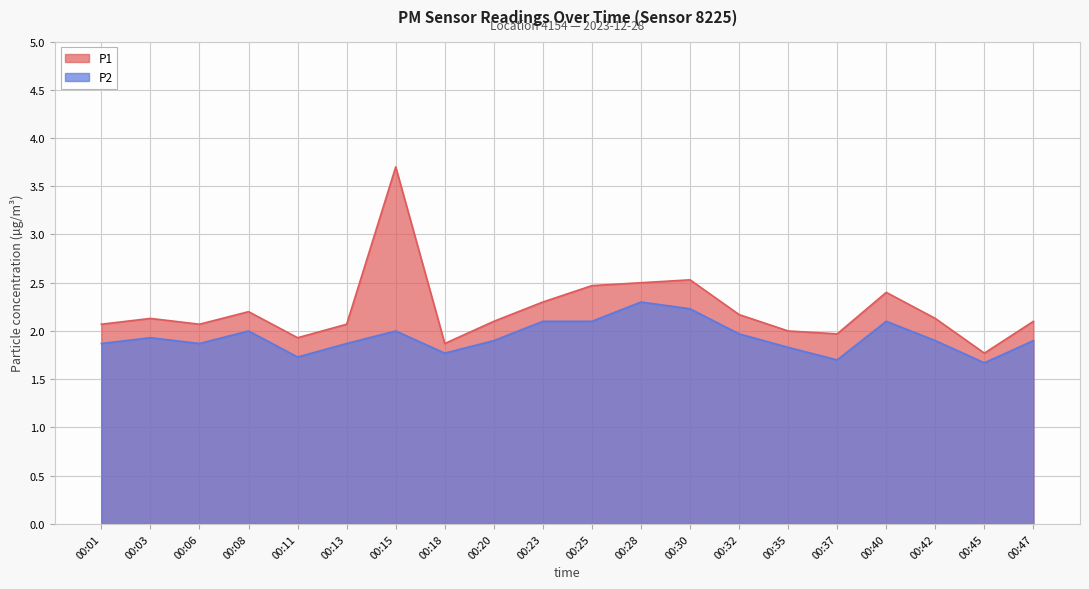

Rank the series by their average value, from highest to lowest.

P1, P2